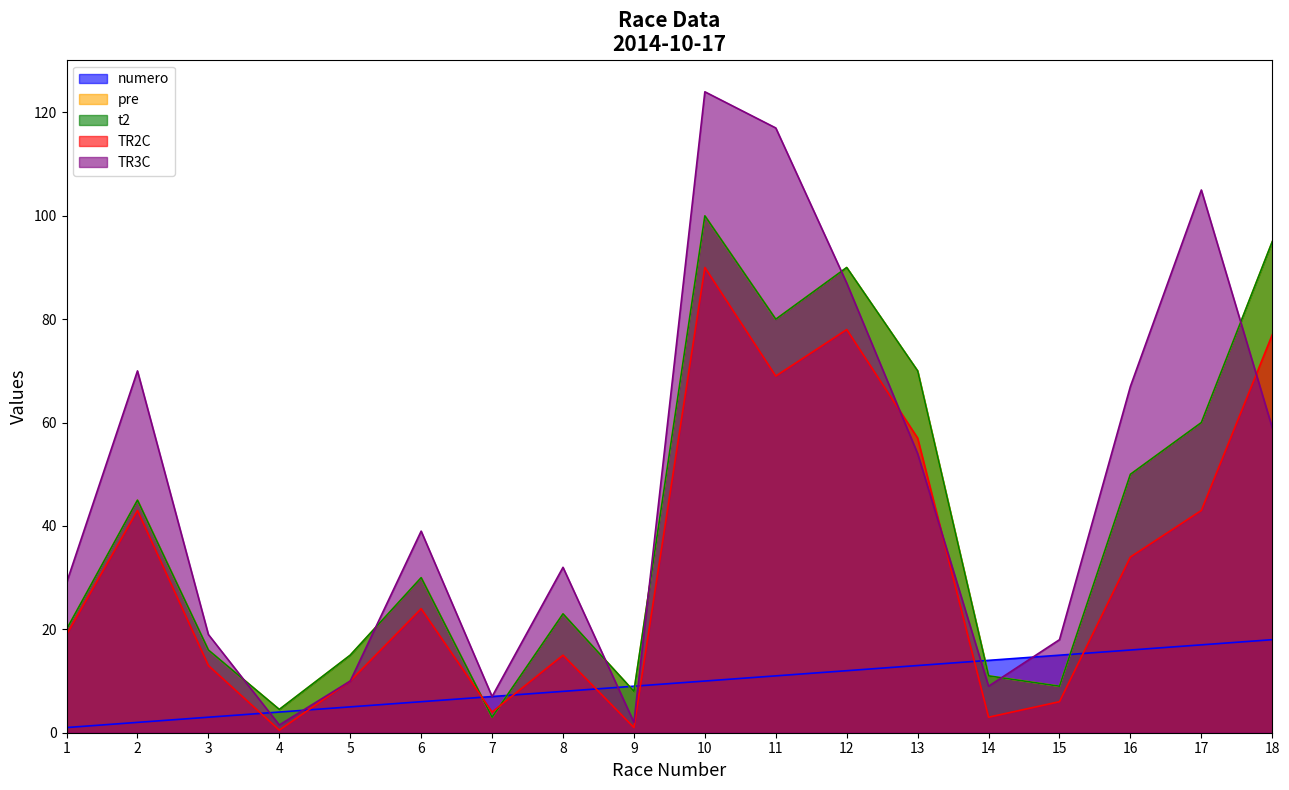

What is the difference between the maximum and second lowest values in the TR3C series?

122.0